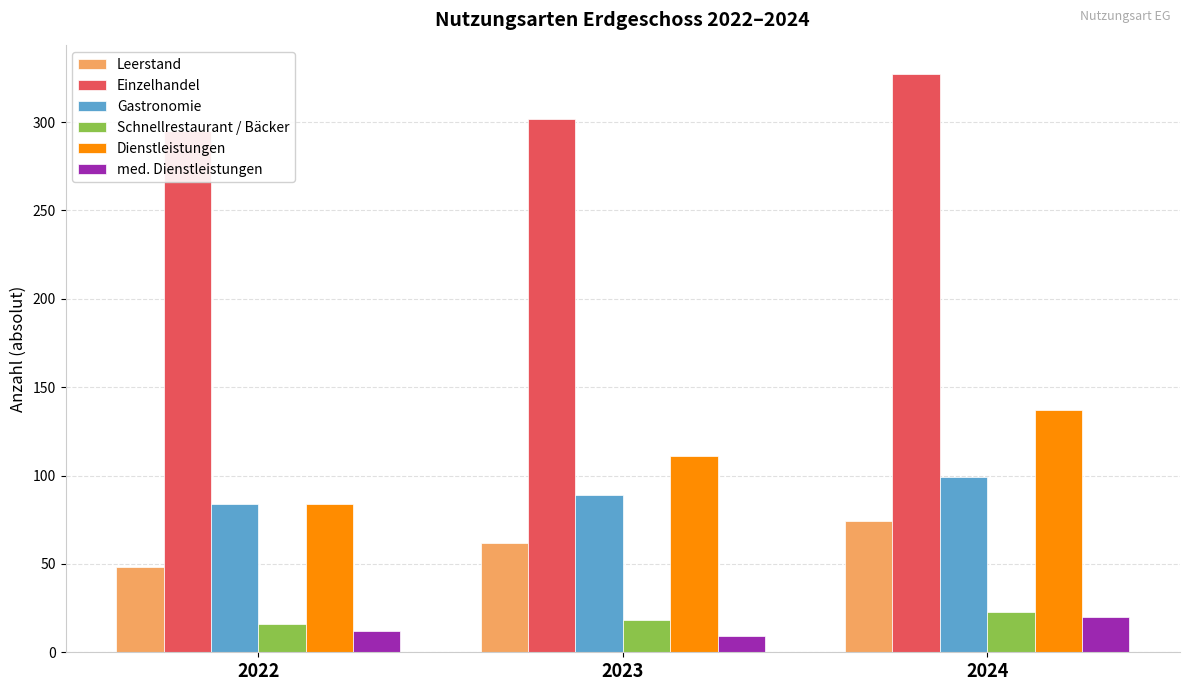

Which has a higher value, 2024 or 2023?

2024